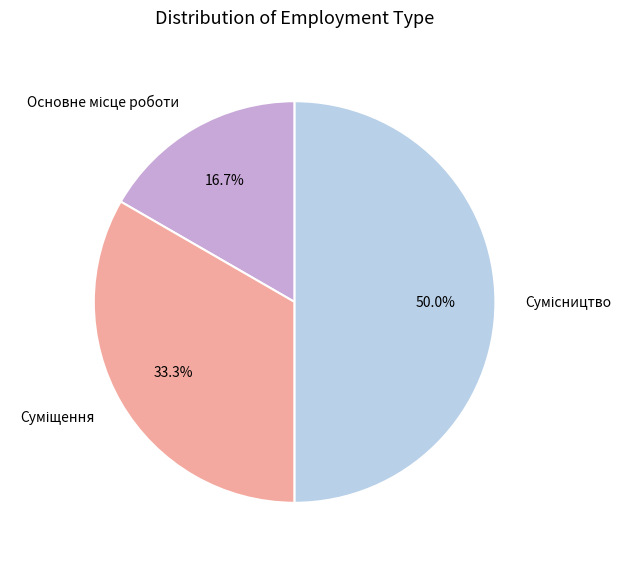

How many slices are in this pie chart?

3